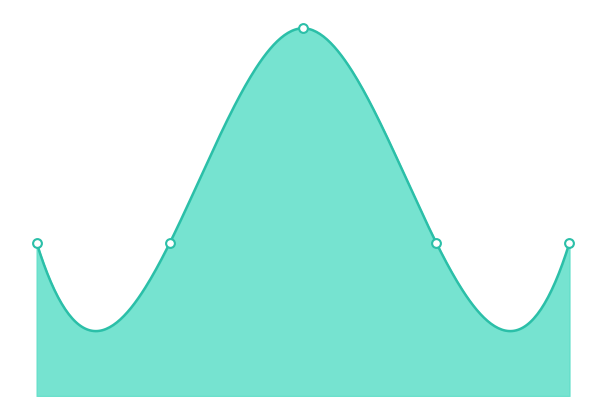

What is the change in value from 2018-02-01 to 2017-09-18?

+1